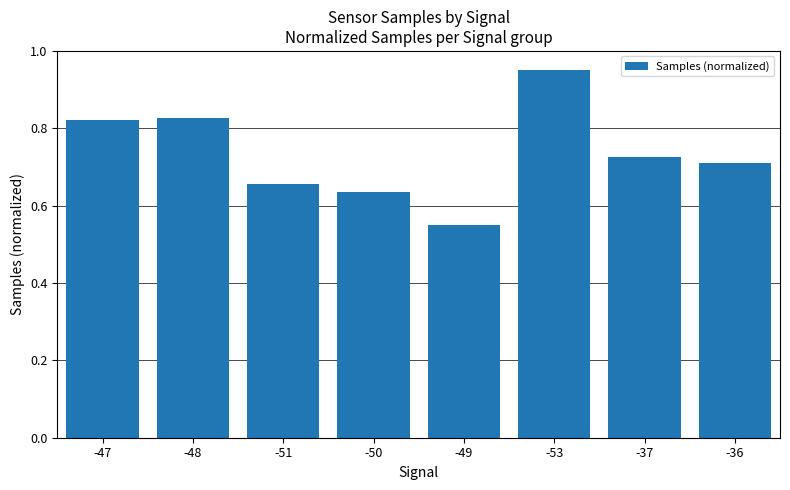

What is the difference between the maximum and minimum values?

0.4